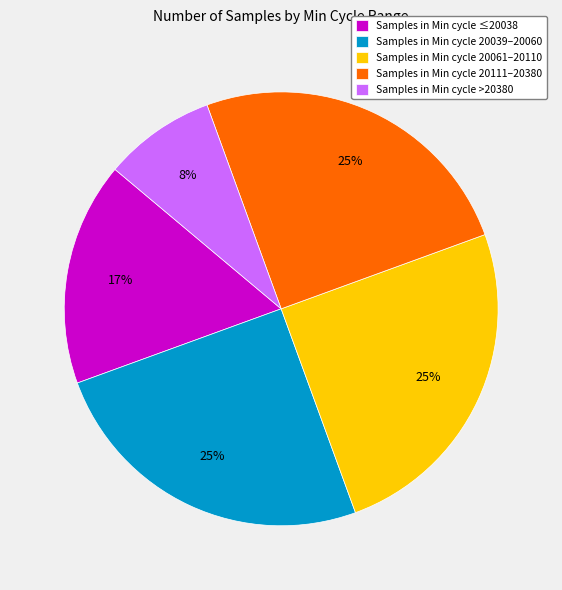

Do Samples in Min cycle >20380 and Samples in Min cycle 20111–20380 together represent more than half of the pie?

No